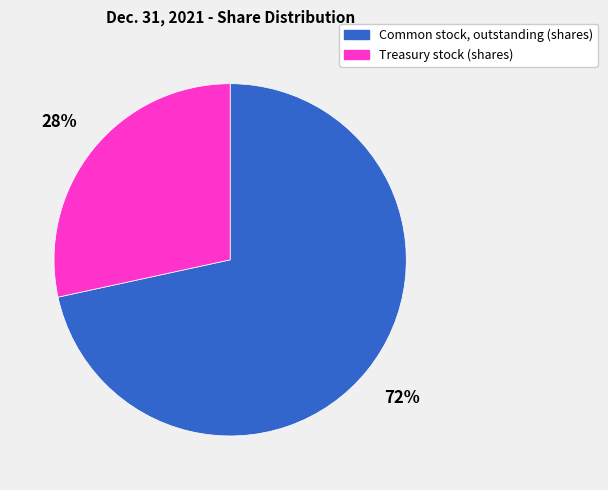

Is there a majority slice in this chart?

Yes